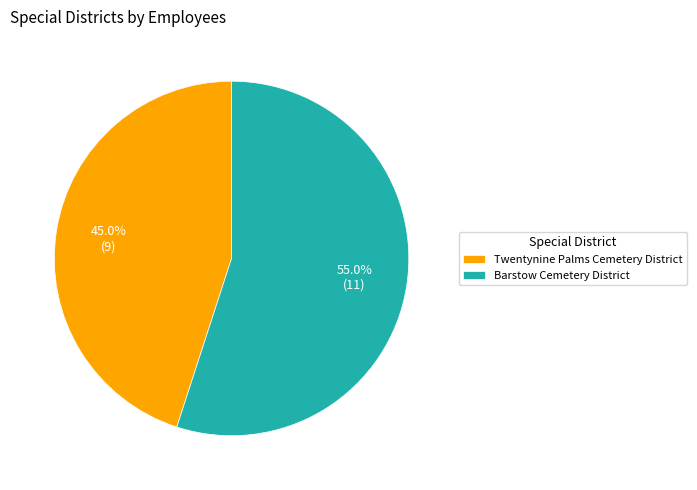

To the nearest percent, what is the difference between the largest and smallest slice percentages?

10%